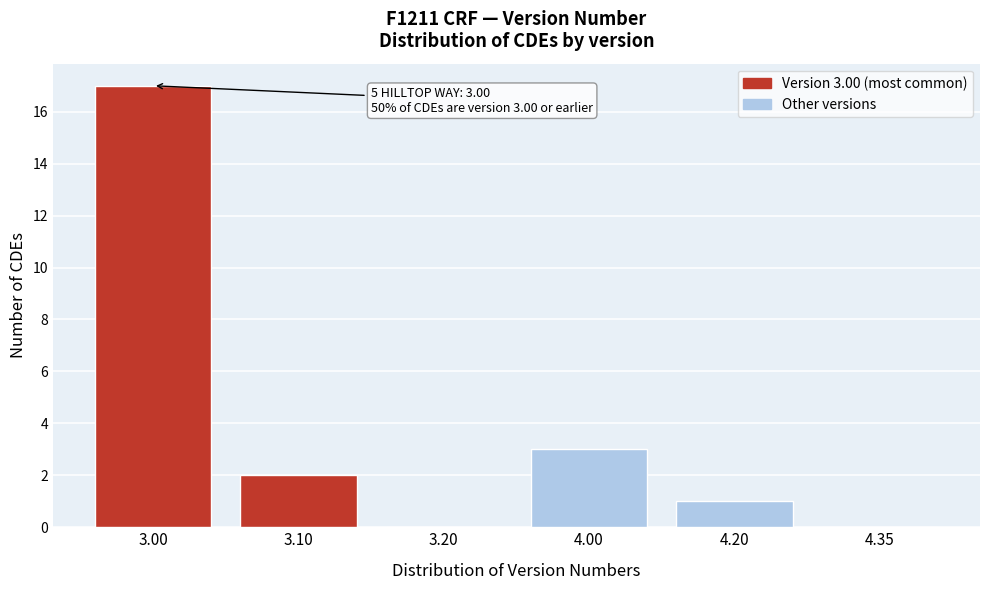

Reading left to right, list all the values displayed in this chart.

3.00=17	3.10=2	3.20=0	4.00=3	4.20=1	4.35=0